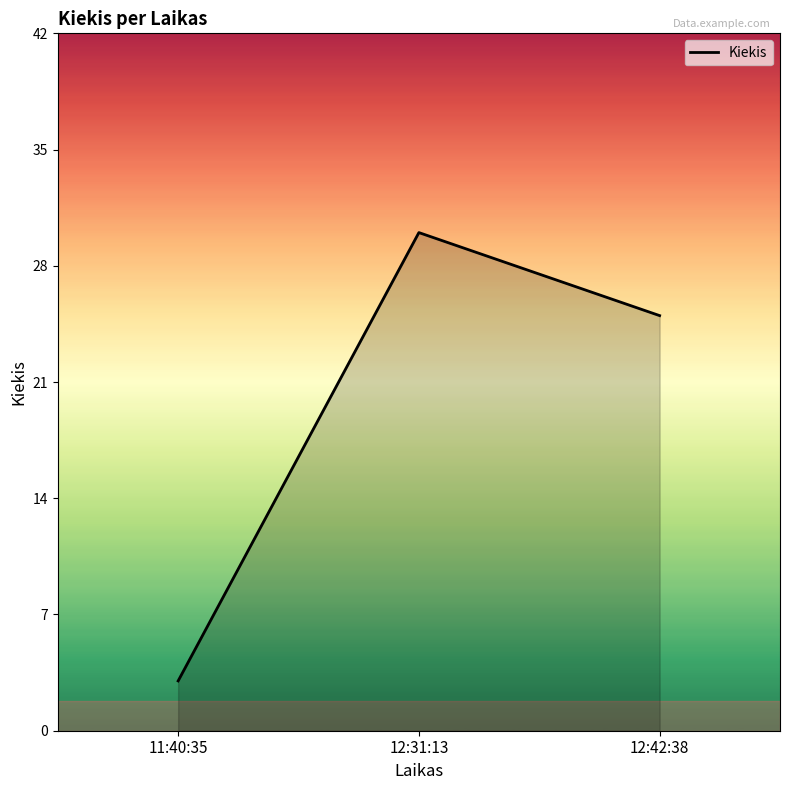

Between 11:40:35 and 12:31:13, which is larger?

12:31:13